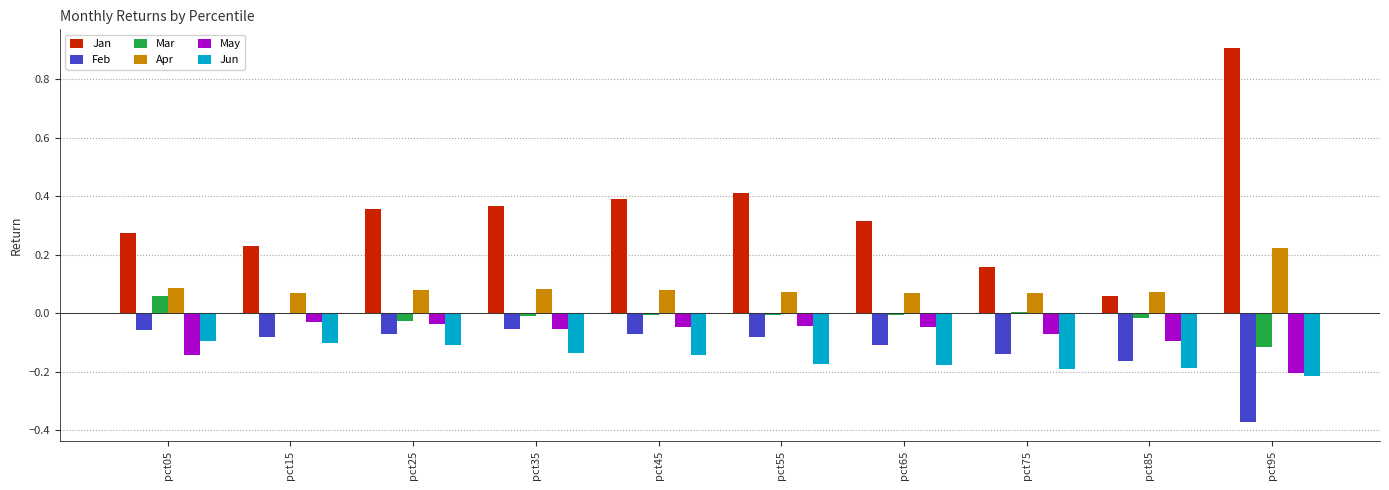

What is the total value across all series at pct85?

-0.3